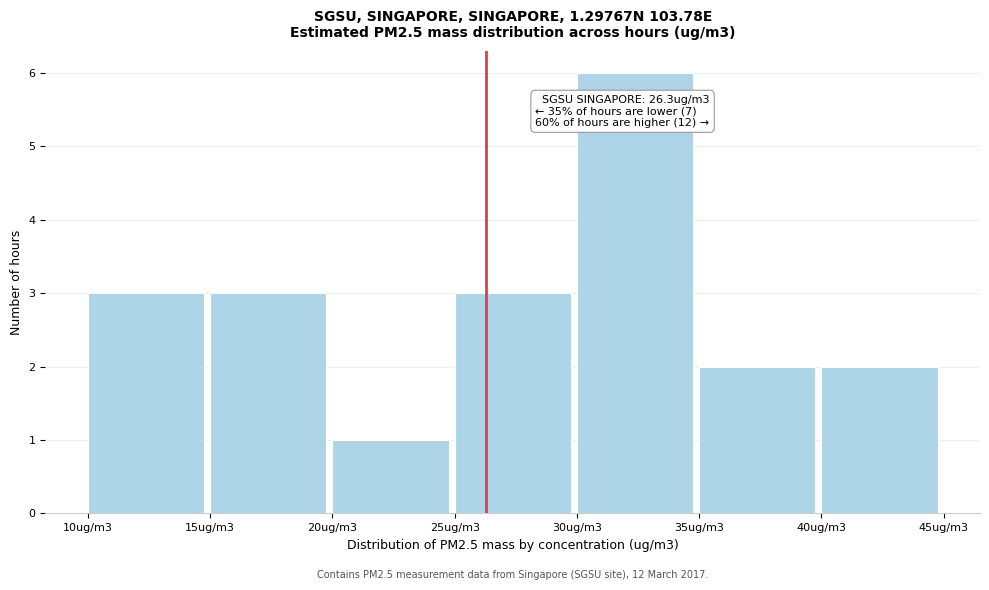

Reading right to left, list all the values displayed in this chart.

40ug/m3=2	35ug/m3=2	30ug/m3=6	25ug/m3=3	20ug/m3=1	15ug/m3=3	10ug/m3=3